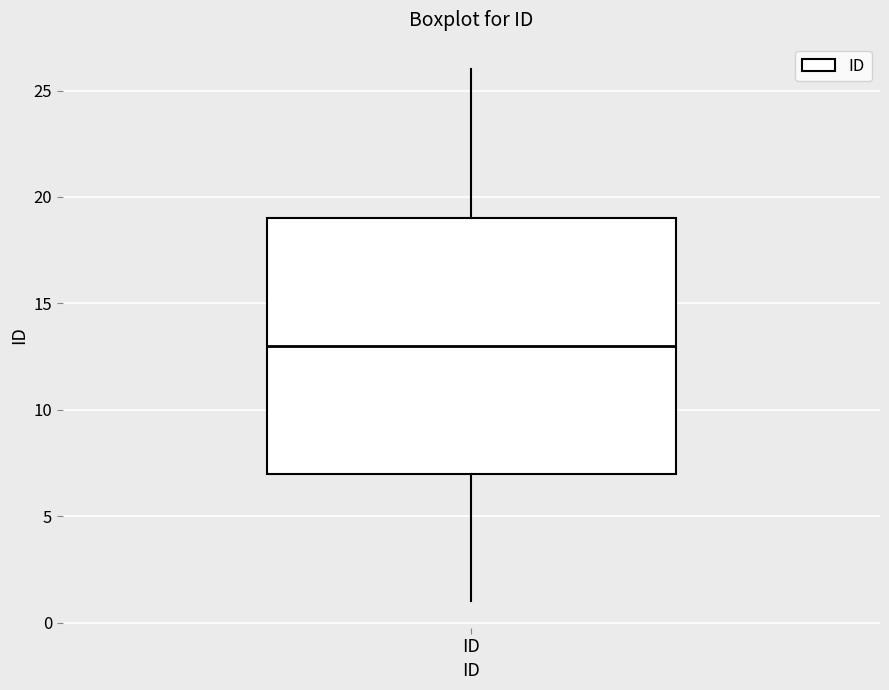

Read this box plot against the y-axis: the position of the median line, the range covered by the box, and the ends of both whiskers. The values are not printed on the chart, so give them approximately, as read against the axis.

median 13, box 7 to 19, whiskers 1 to 26